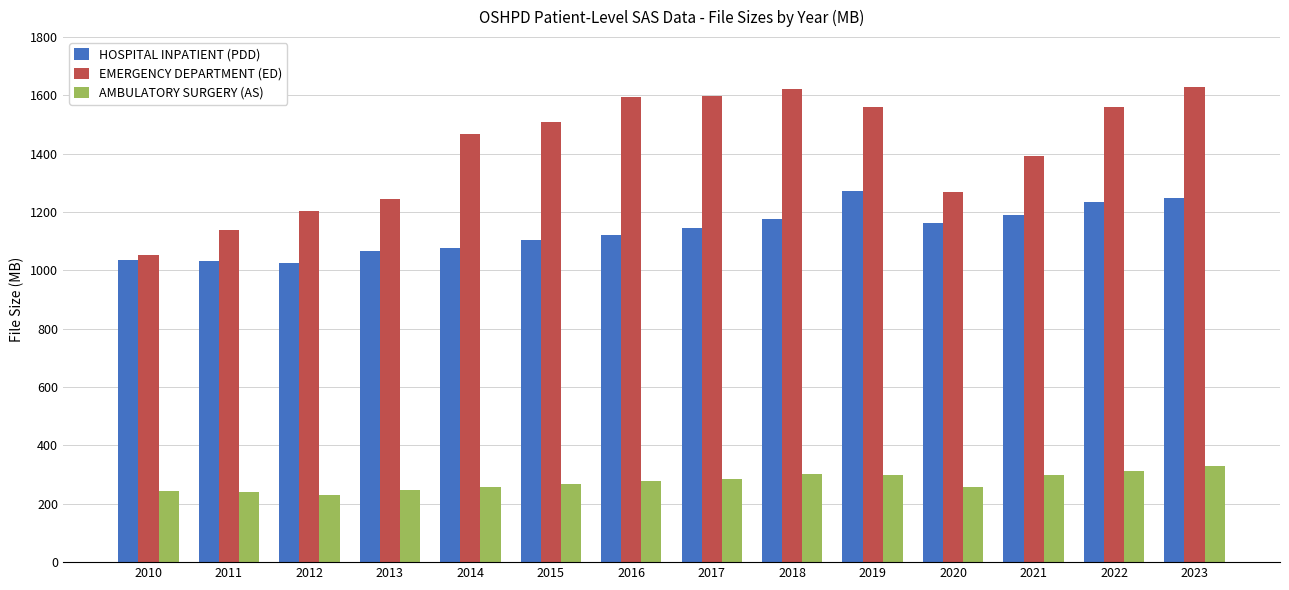

Rank the series by their maximum value, from highest to lowest.

EMERGENCY DEPARTMENT (ED), HOSPITAL INPATIENT (PDD), AMBULATORY SURGERY (AS)